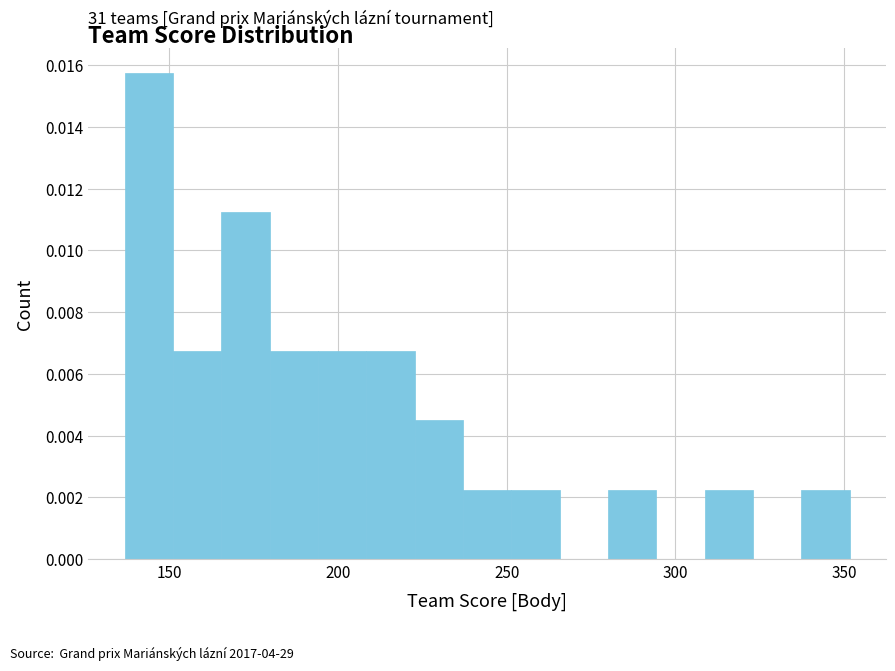

Around what value on the x-axis is the tallest bar? Give the approximate position of its centre, as read against the axis.

145